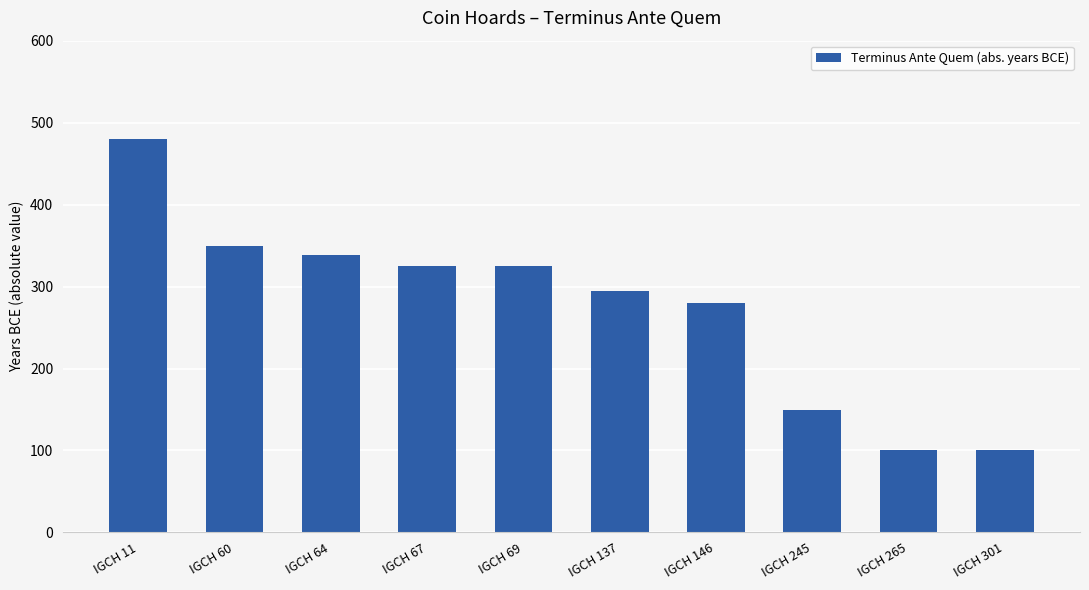

How many data points are less than 325?

5